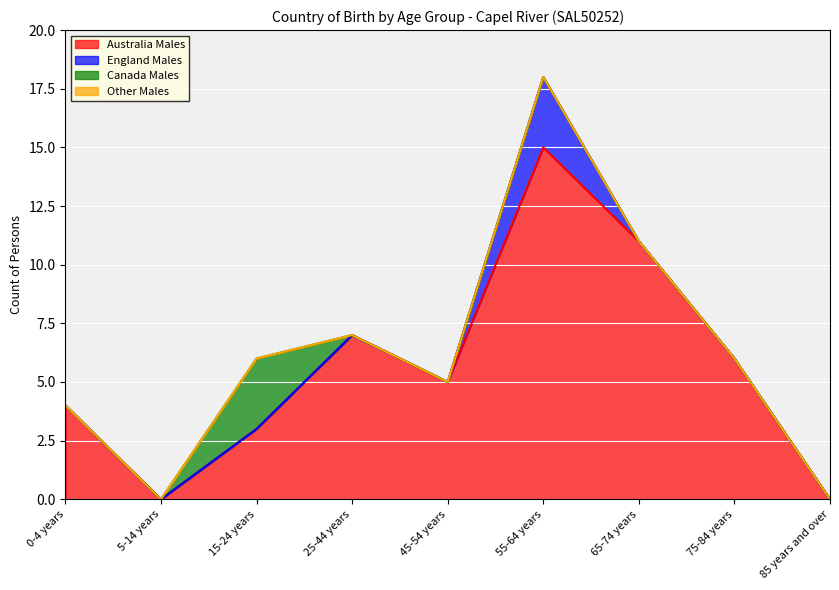

The value of Other_Males at 25-44 years is 0. True or false?

True